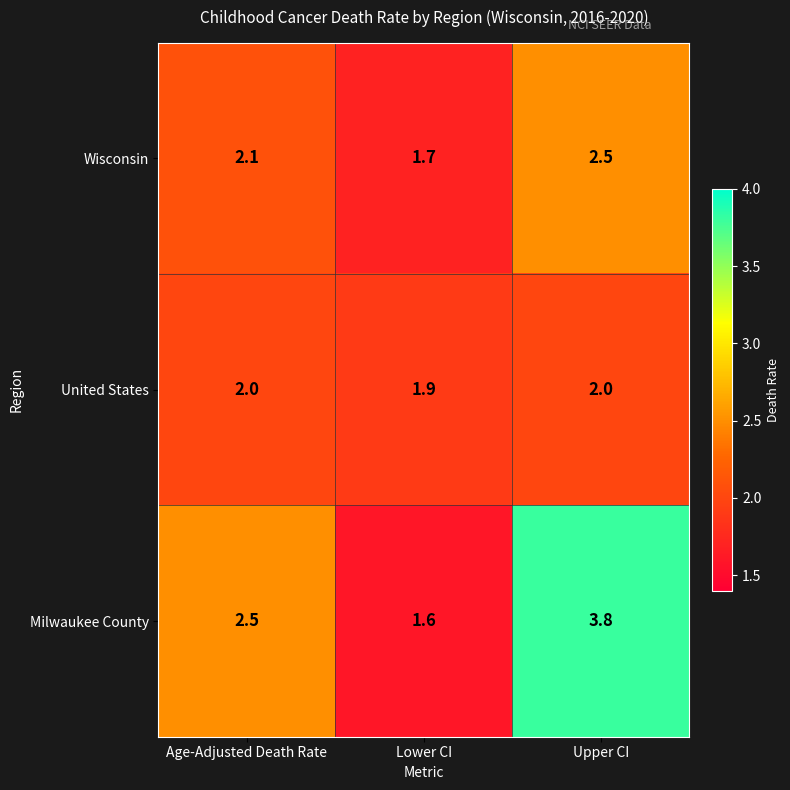

What is the difference between the Wisconsin values at Age-Adjusted Death Rate and Upper CI?

0.4